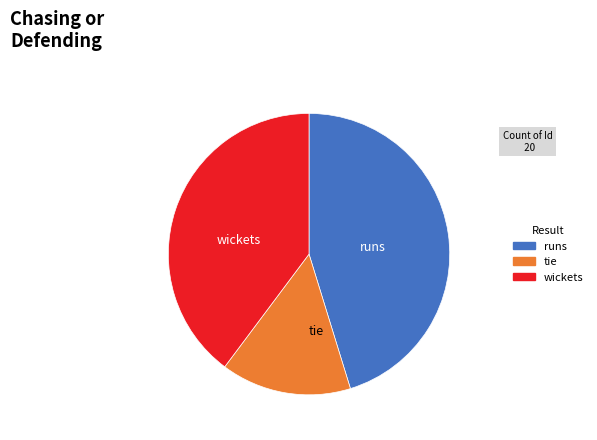

Does any single category account for the majority?

No